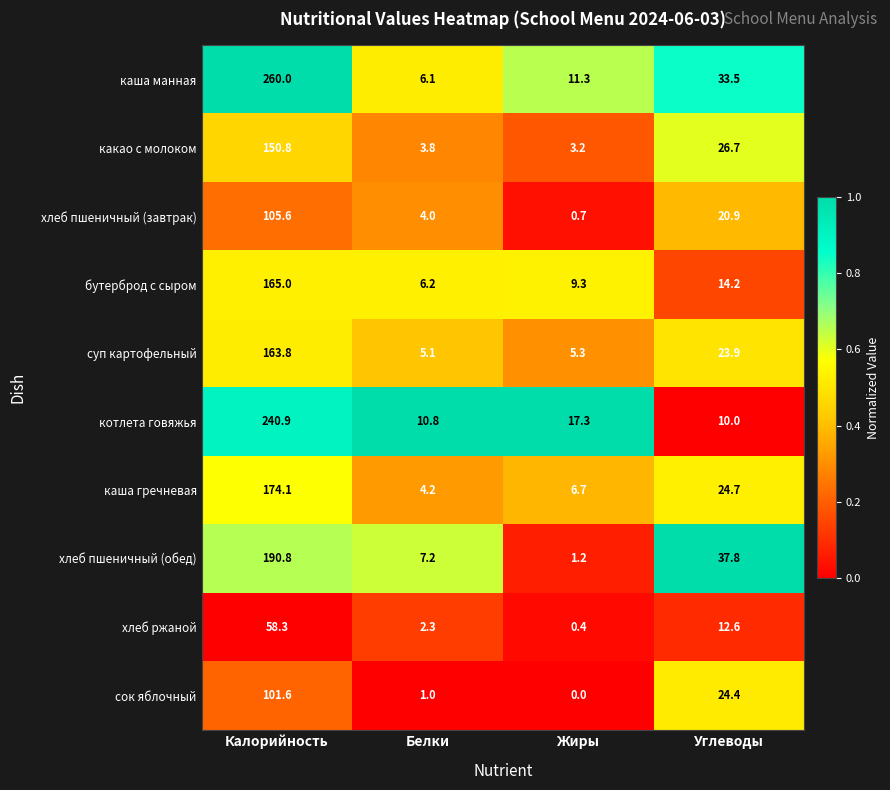

What is the difference between the maximum and minimum values in the какао с молоком series?

147.6